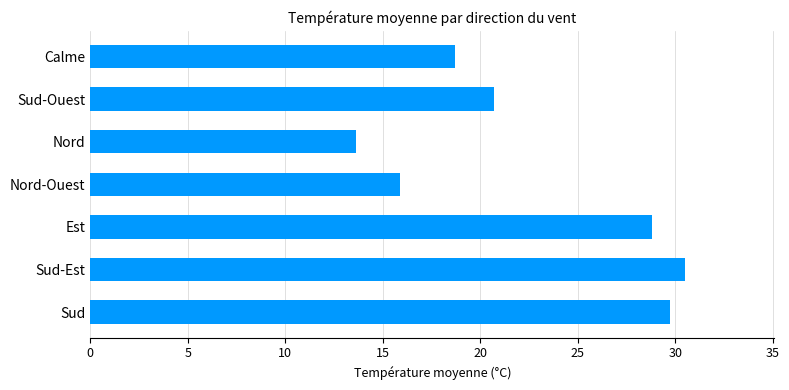

What is the maximum value shown in the chart?

30.5